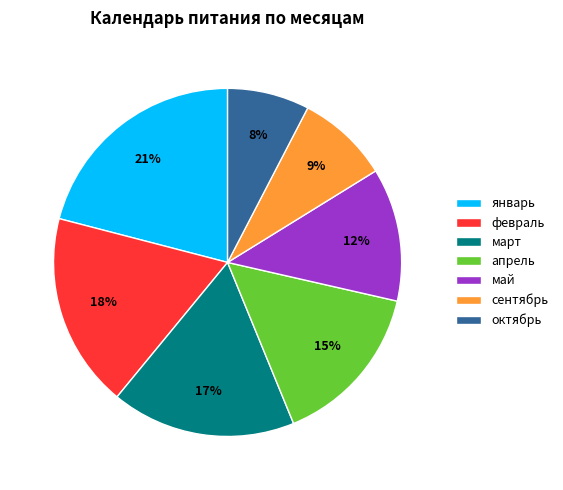

Does февраль account for over 50% of the chart?

No